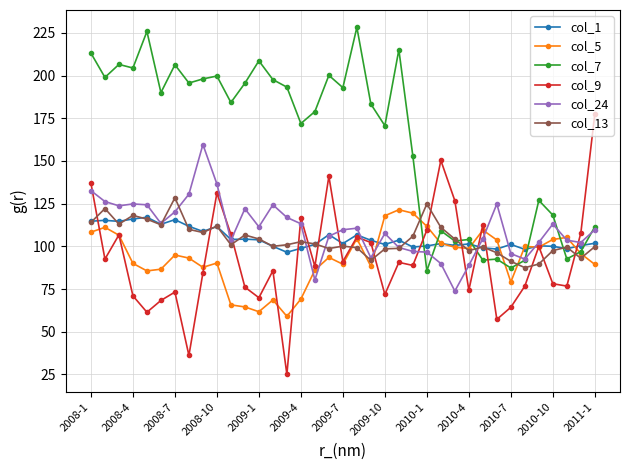

What is the maximum value shown in the chart?

228.2